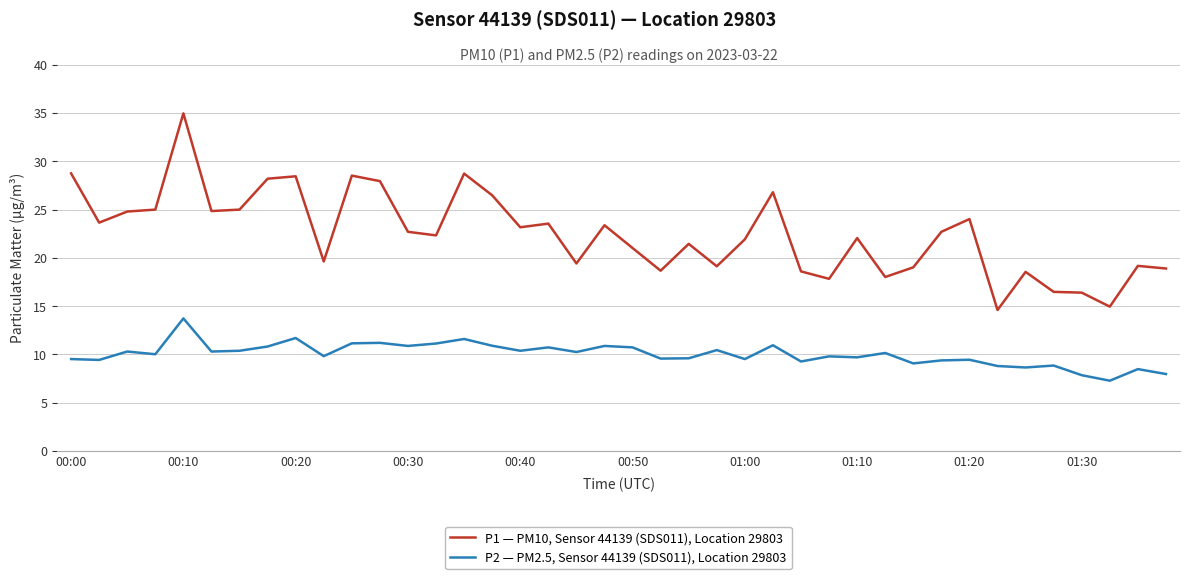

Which series has the widest spread of values?

P1 — PM10, Sensor 44139 (SDS011), Location 29803